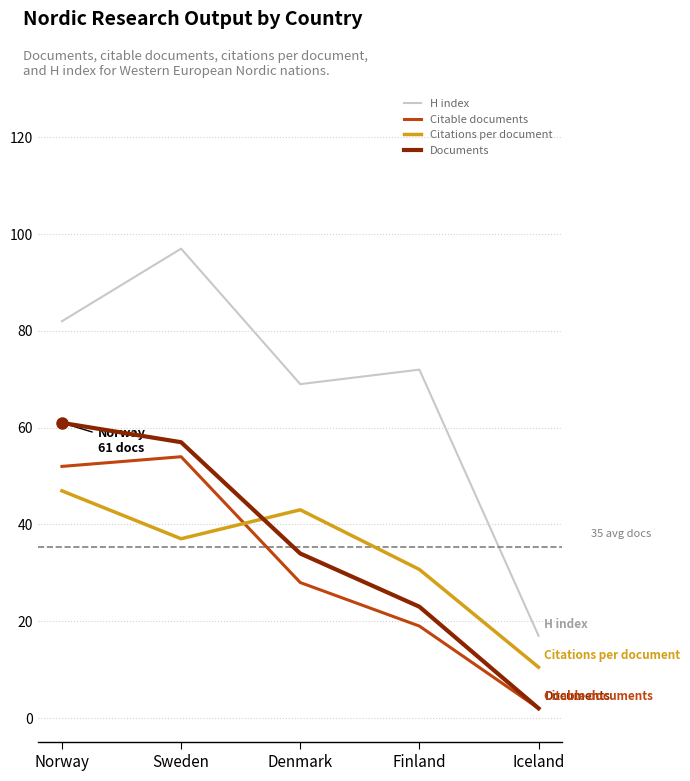

What is the average value of the Citations per document series?

33.6